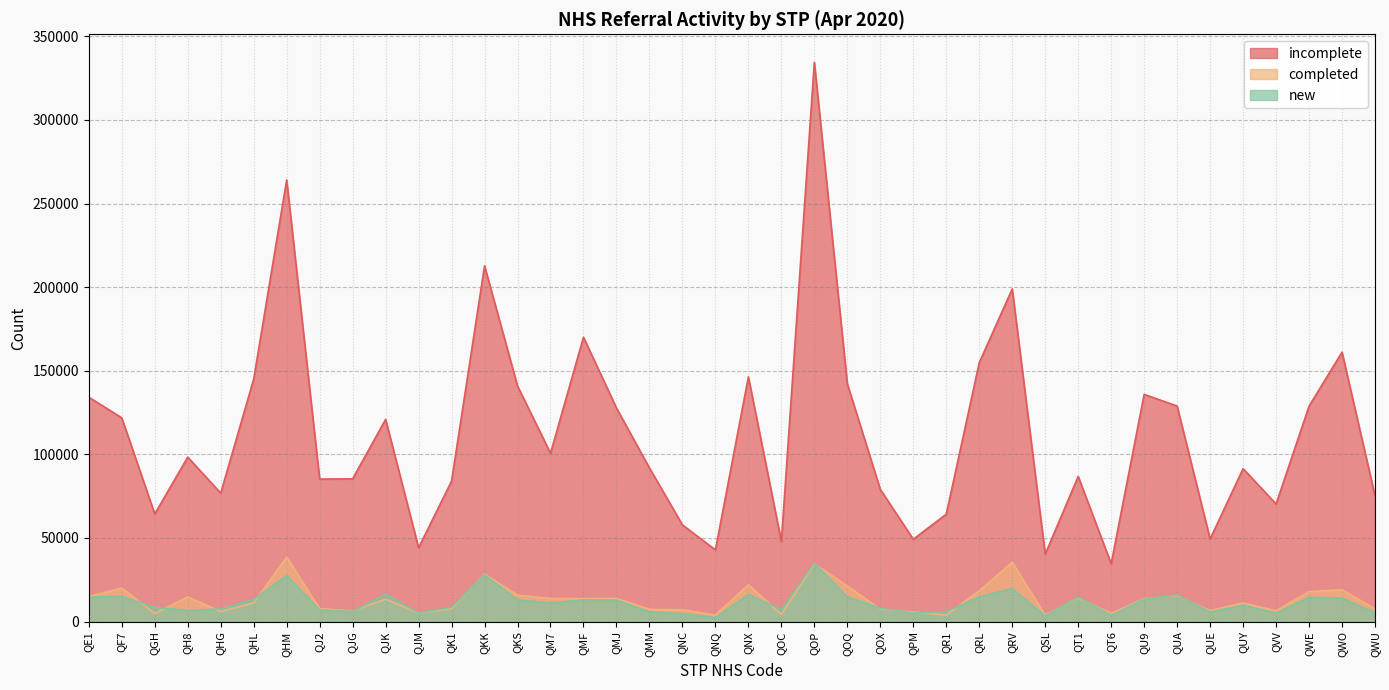

What position from the right is QOP?

18